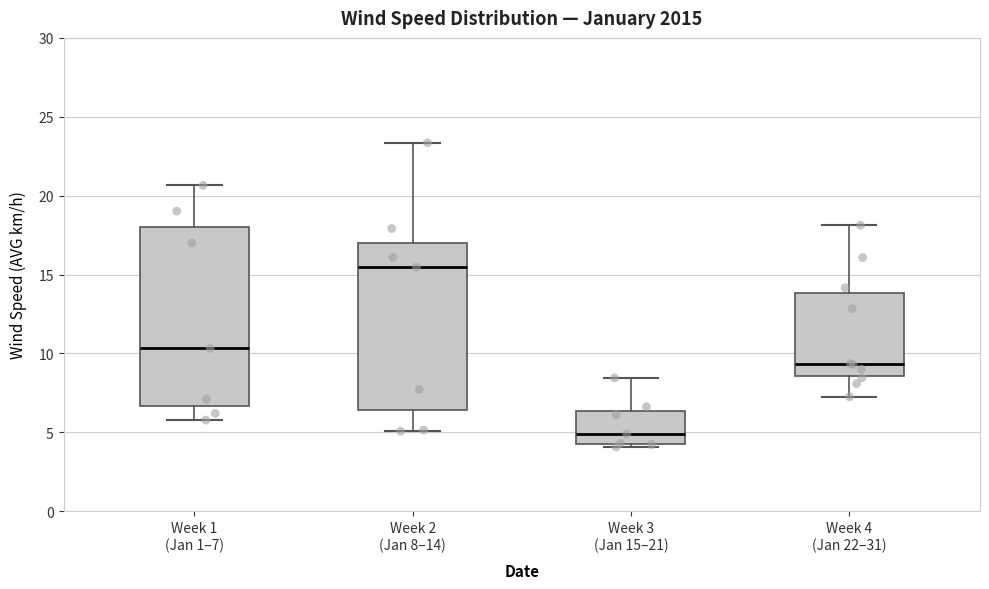

Reading left to right, transcribe this box plot: for each box, give where its median line is, the range the box spans, and where its two whiskers end, as read against the y-axis. The values are not printed on the chart, so give them approximately, as read against the axis.

Week 1 (Jan 1–7): median 10.5, box 6.5 to 18.0, whiskers 6.0 to 20.5
Week 2 (Jan 8–14): median 15.5, box 6.5 to 17.0, whiskers 5.0 to 23.5
Week 3 (Jan 15–21): median 5.0, box 4.5 to 6.5, whiskers 4.0 to 8.5
Week 4 (Jan 22–31): median 9.5, box 8.5 to 14.0, whiskers 7.5 to 18.0